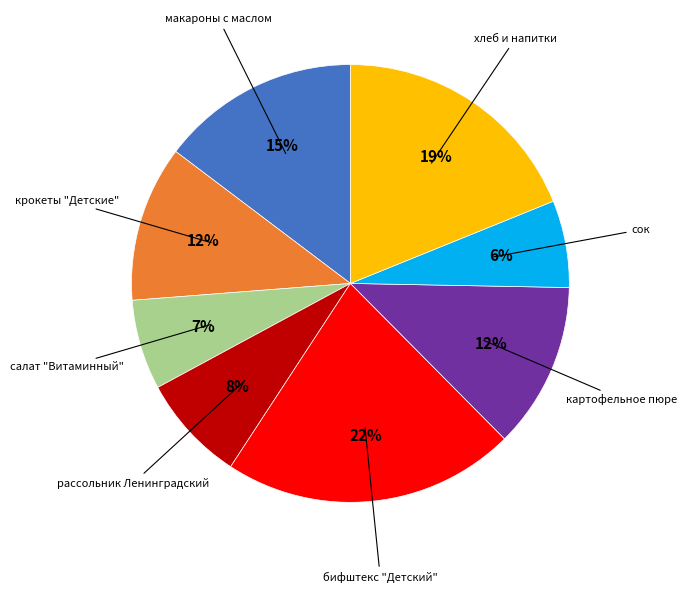

How many slices are in this pie chart?

8